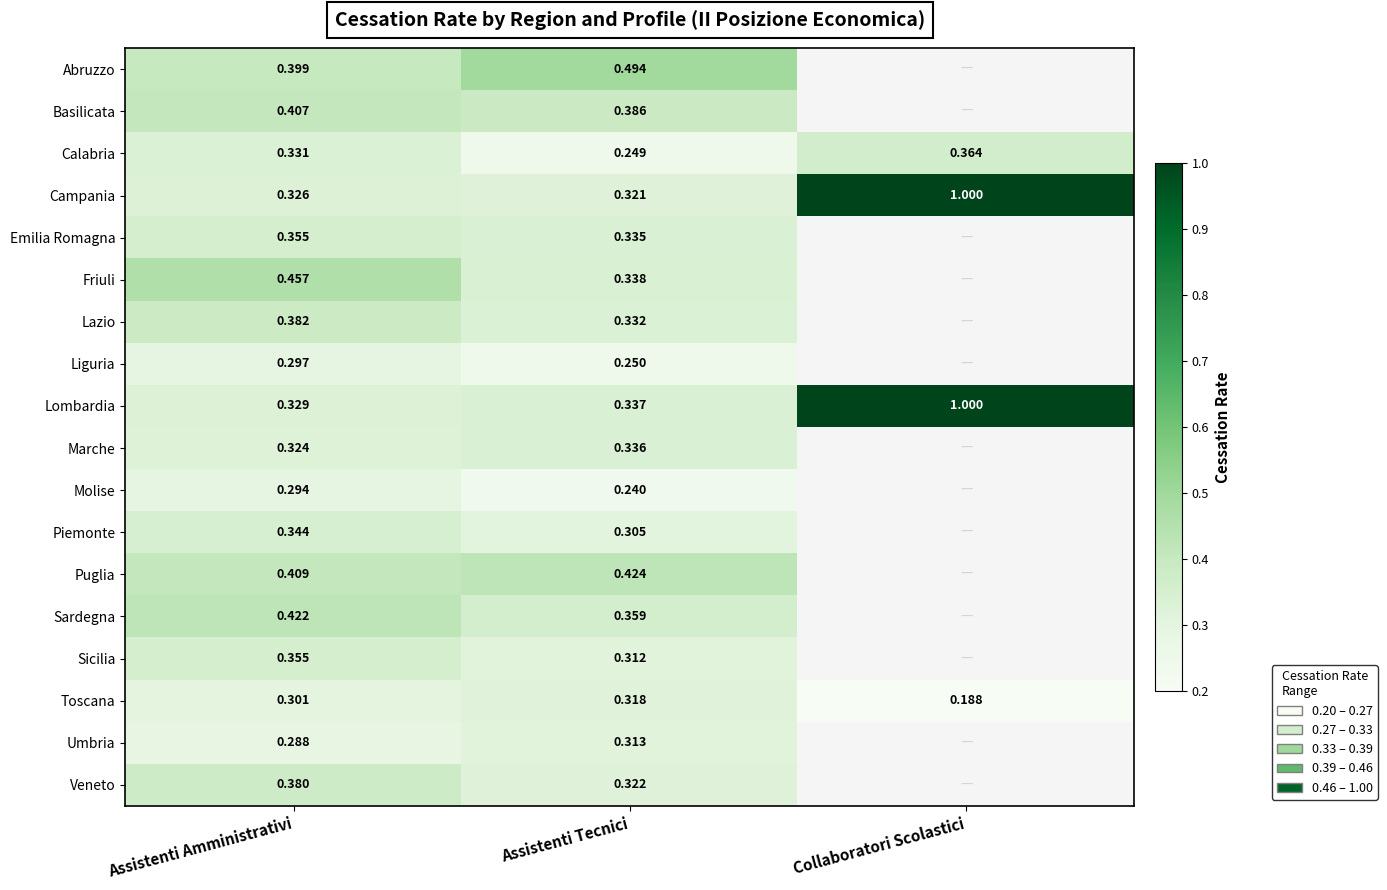

Where is Campania nearest to the value 0?

Assistenti Tecnici